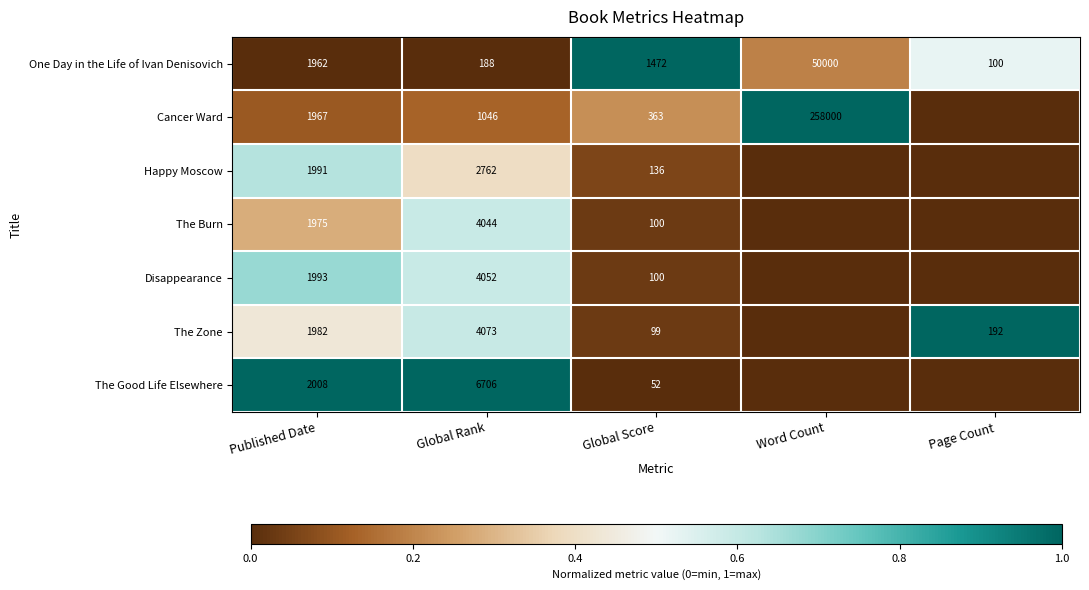

What is the total value across all series at Global Rank?

22871